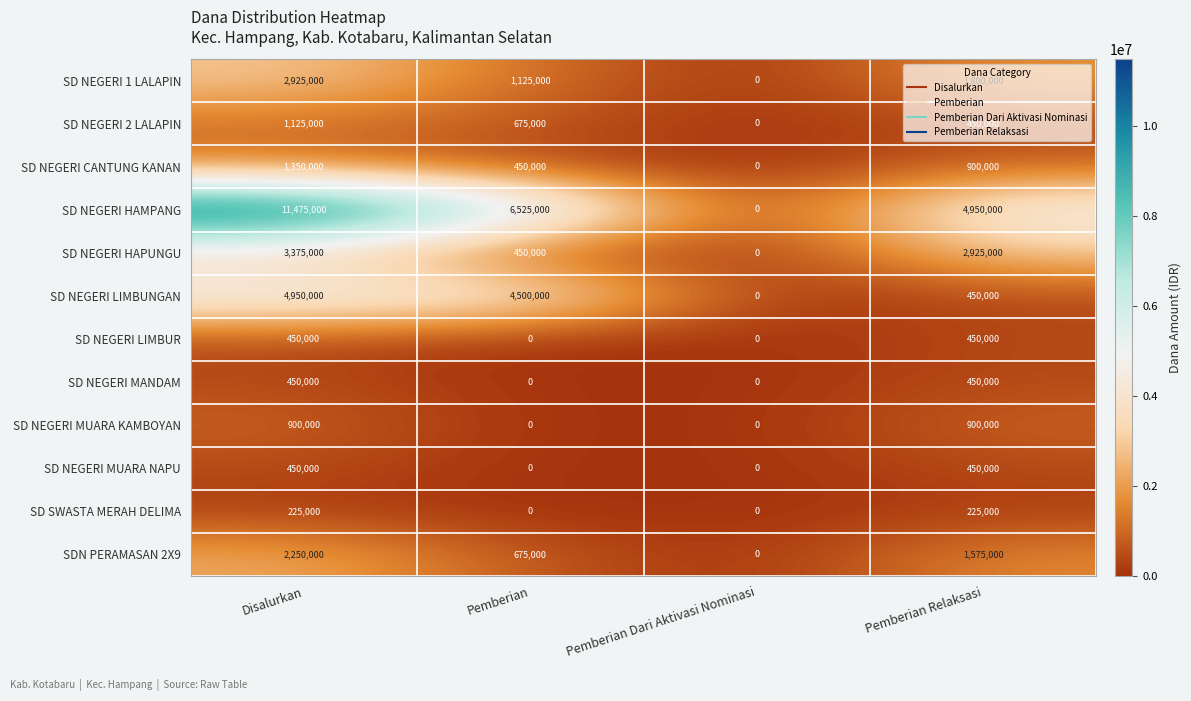

Count the number of data series in this chart.

12